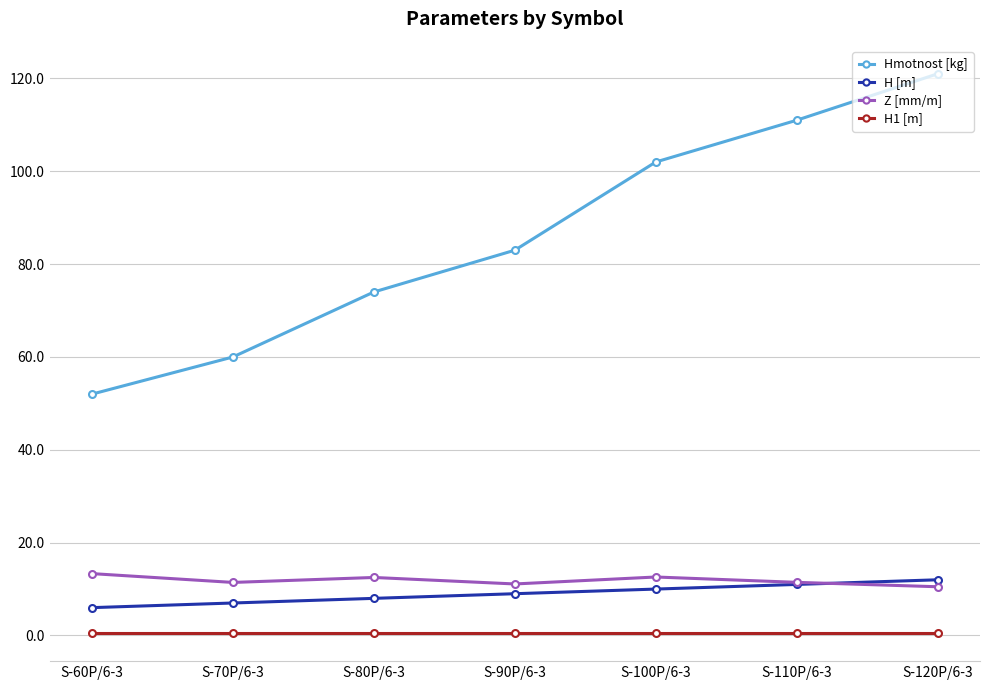

Rank the categories by Hmotnost [kg] value from highest to lowest.

S-120P/6-3, S-110P/6-3, S-100P/6-3, S-90P/6-3, S-80P/6-3, S-70P/6-3, S-60P/6-3